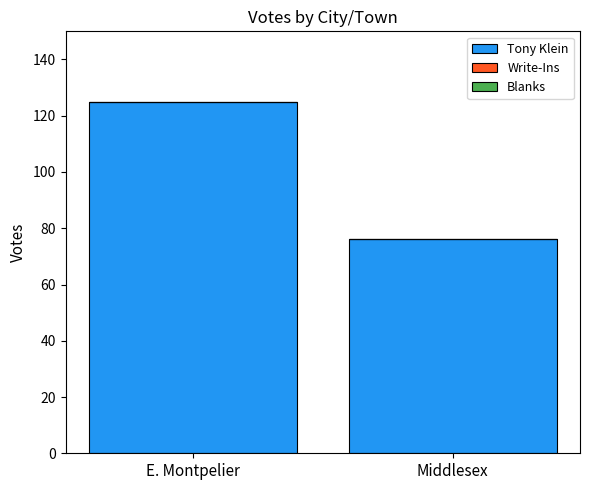

Are the bars horizontal?

No